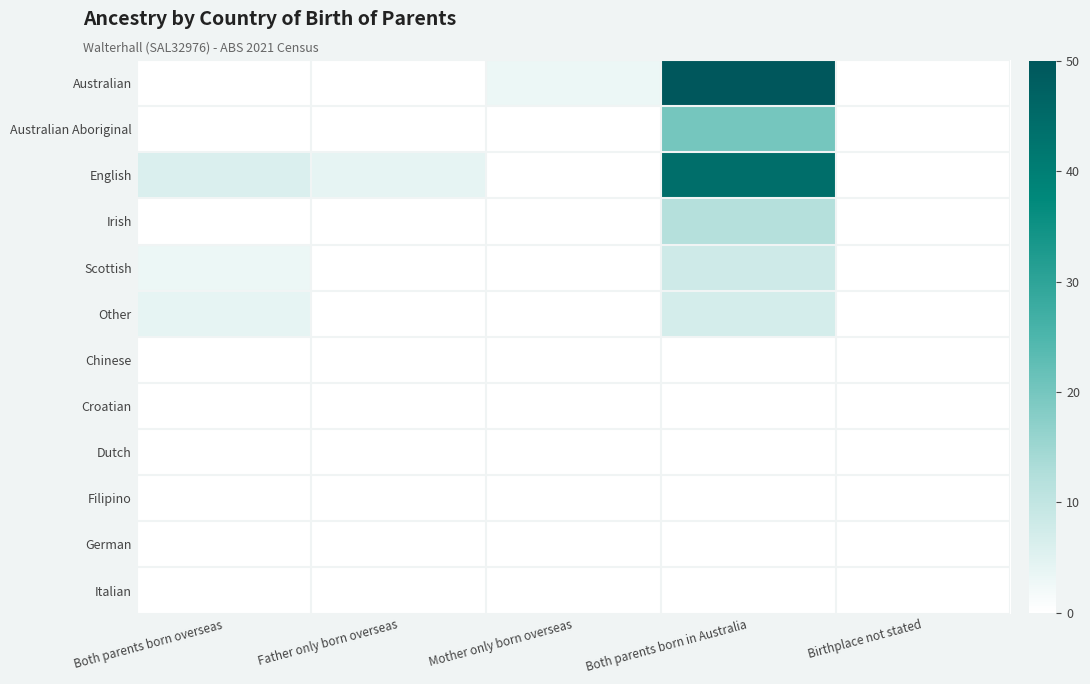

Count the number of data series in this chart.

12